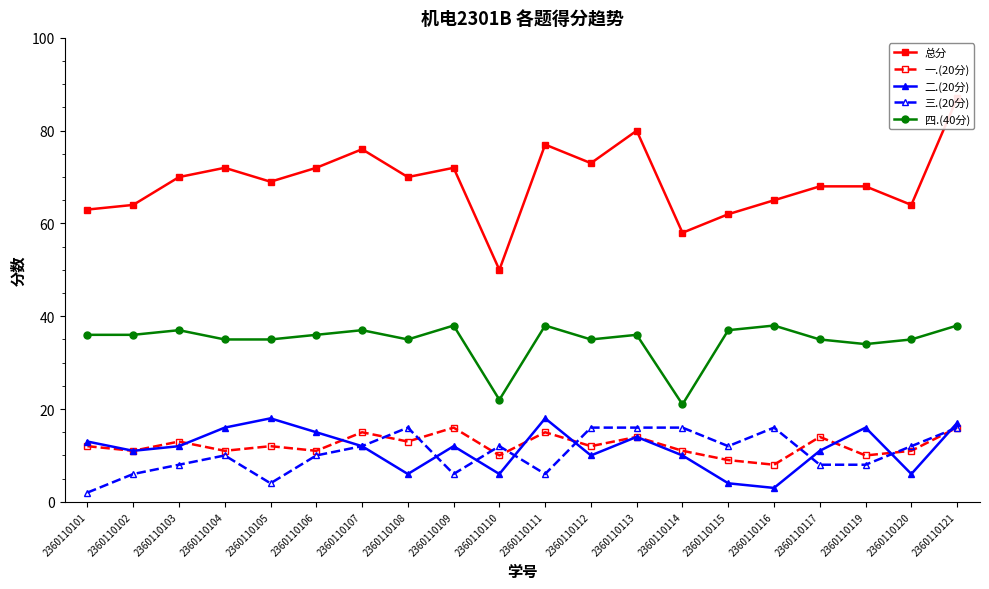

At which category is the sum across all series the highest?

2360110121